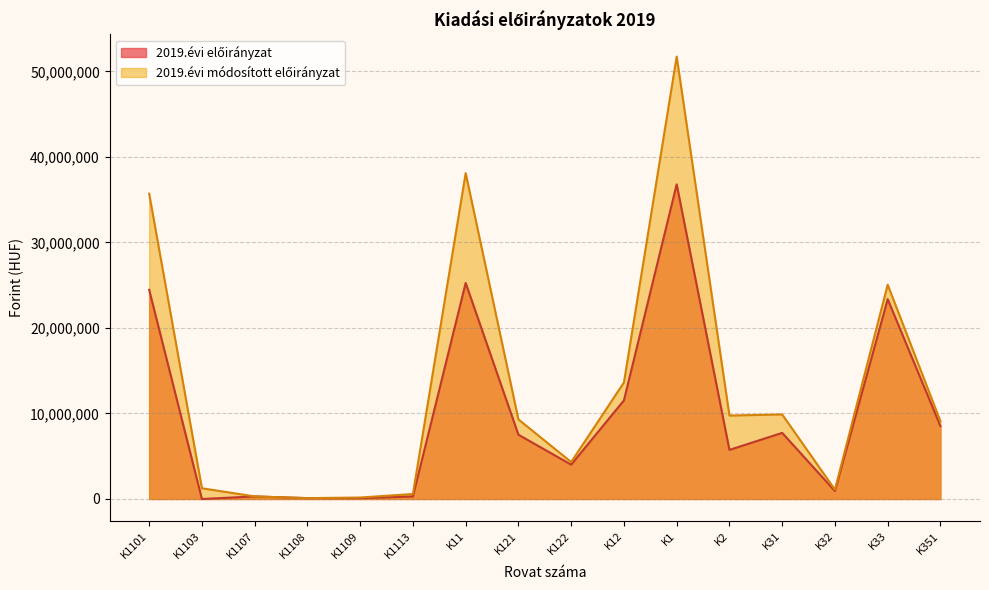

Rank the series by their average value, from lowest to highest.

2019.évi előirányzat, 2019.évi módosított előirányzat